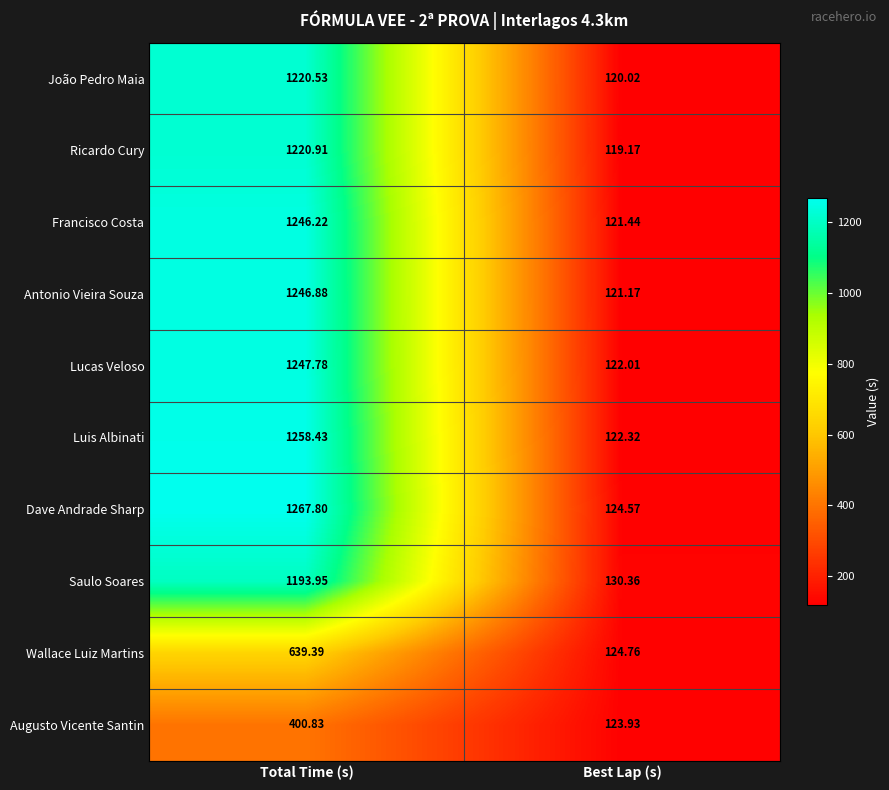

Between Total Time (s) and Best Lap (s), which series saw the biggest shift?

Dave Andrade Sharp